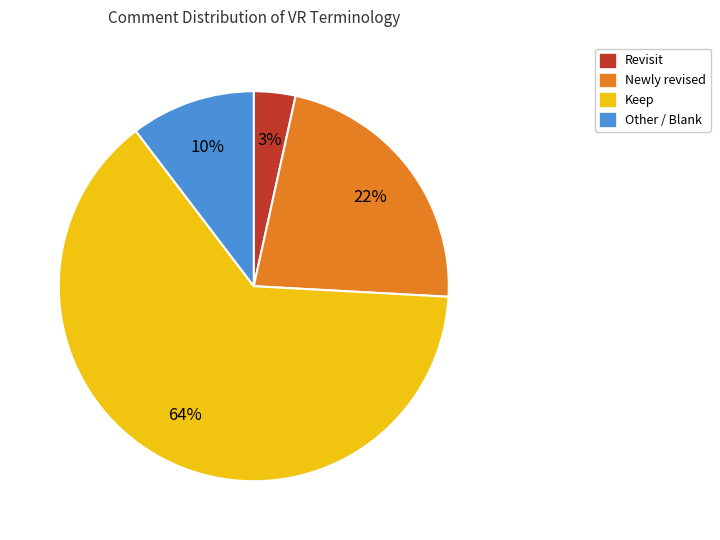

To the nearest percent, what is the average slice percentage?

25%